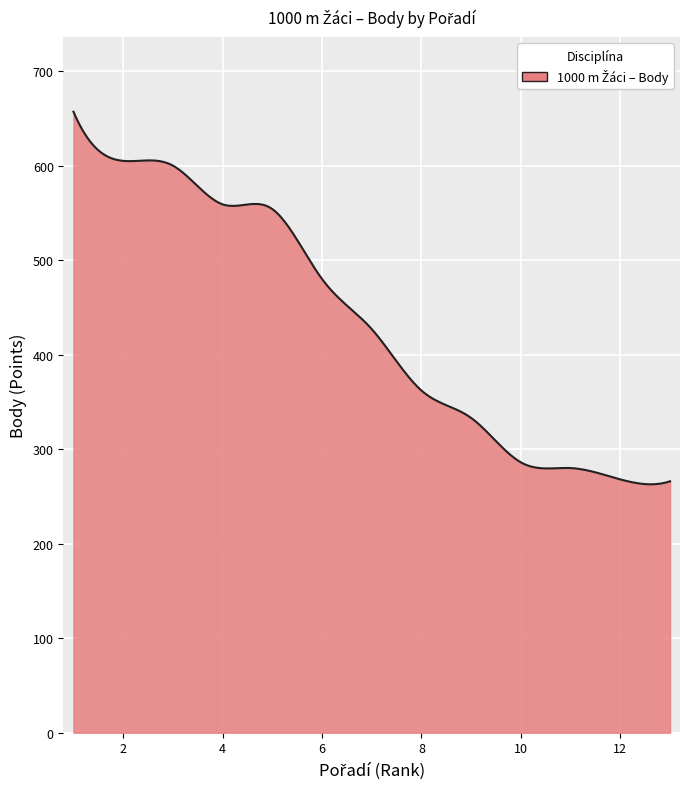

What is the maximum value shown in the chart?

657.0